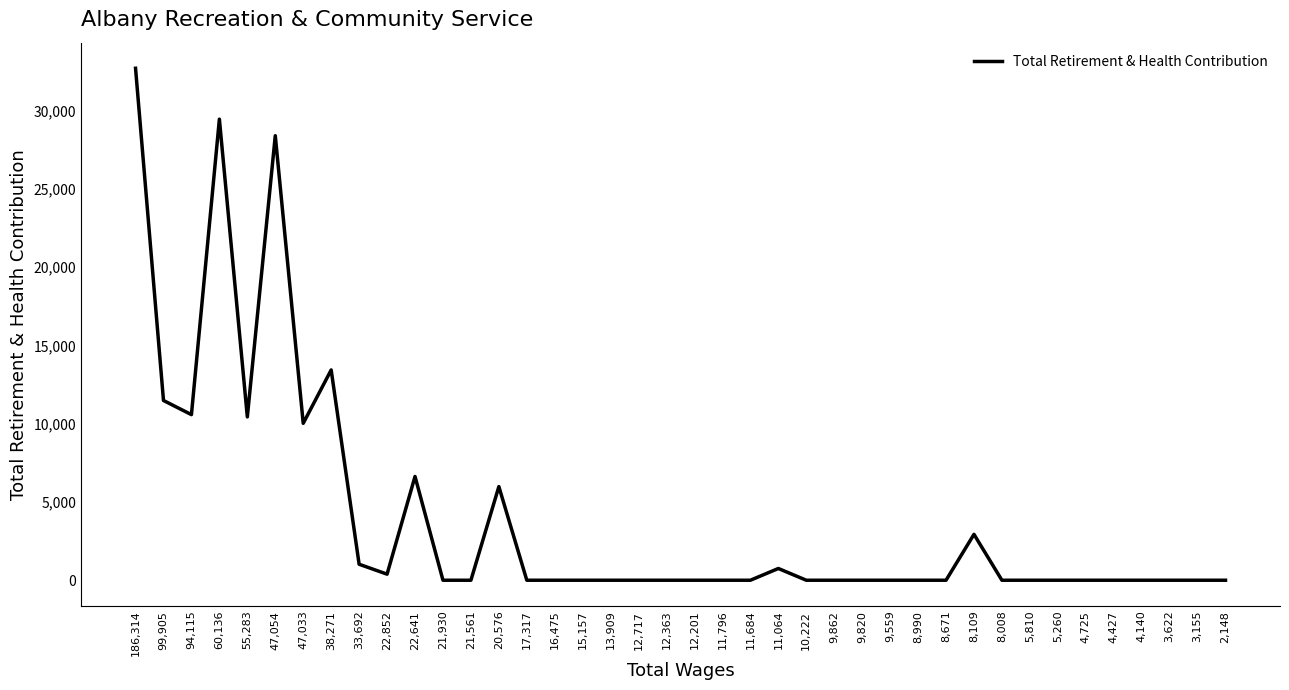

True or false: the data shows 0 at 4,140.

True